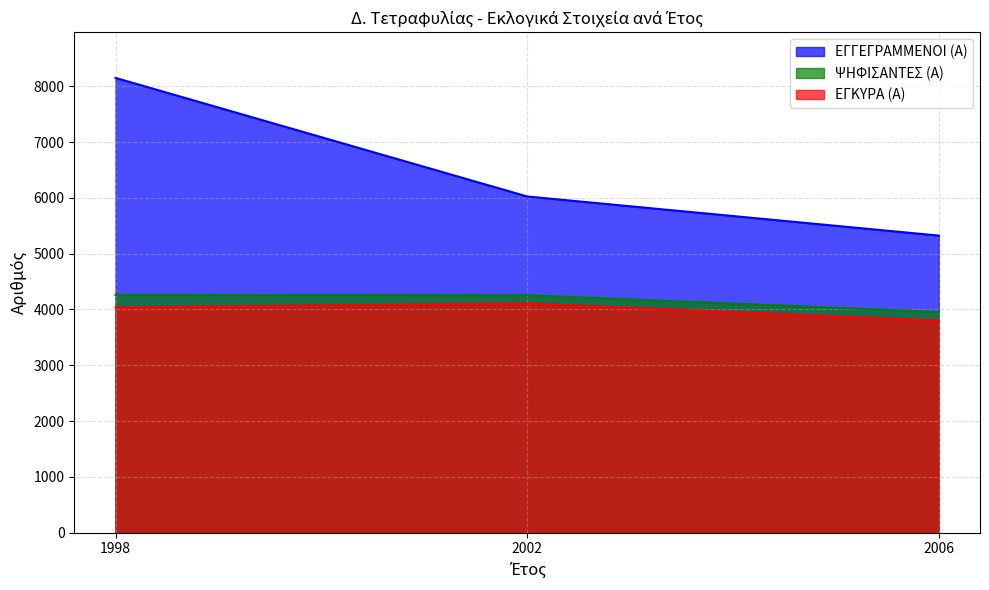

How many lines are shown in the chart?

3